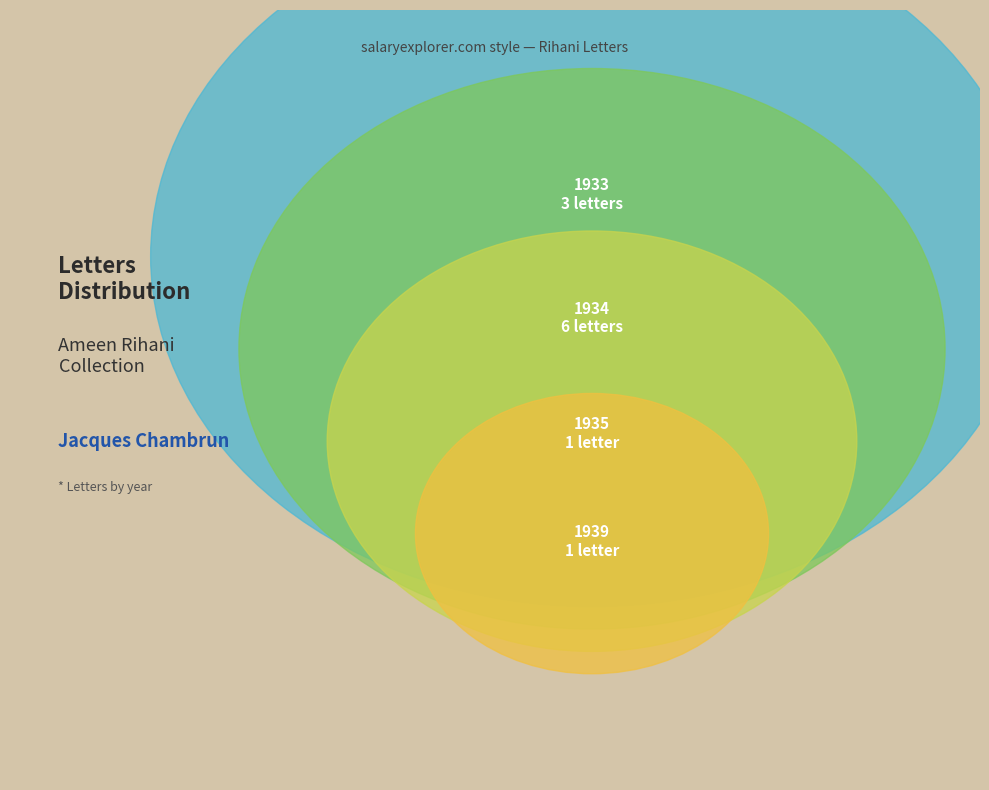

Is it true that 1933-10-13 is 1% of the pie?

False